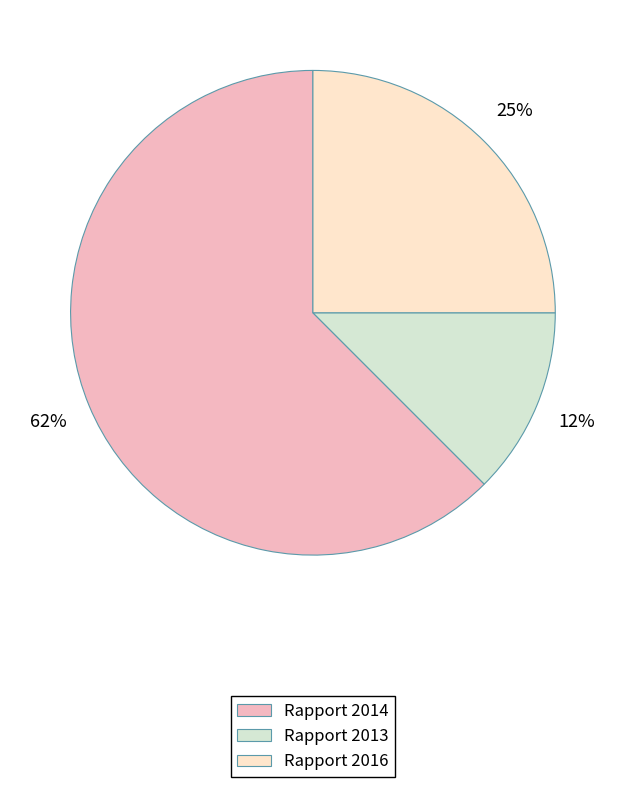

Which slice is the largest?

Rapport 2014